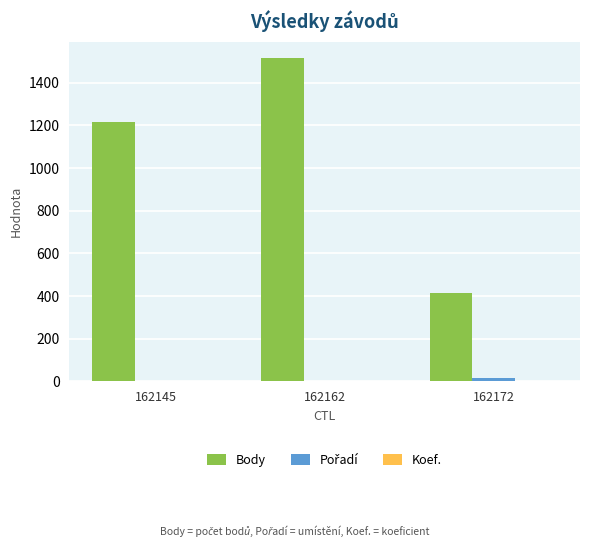

The value of Body at 162172 is 416. True or false?

True